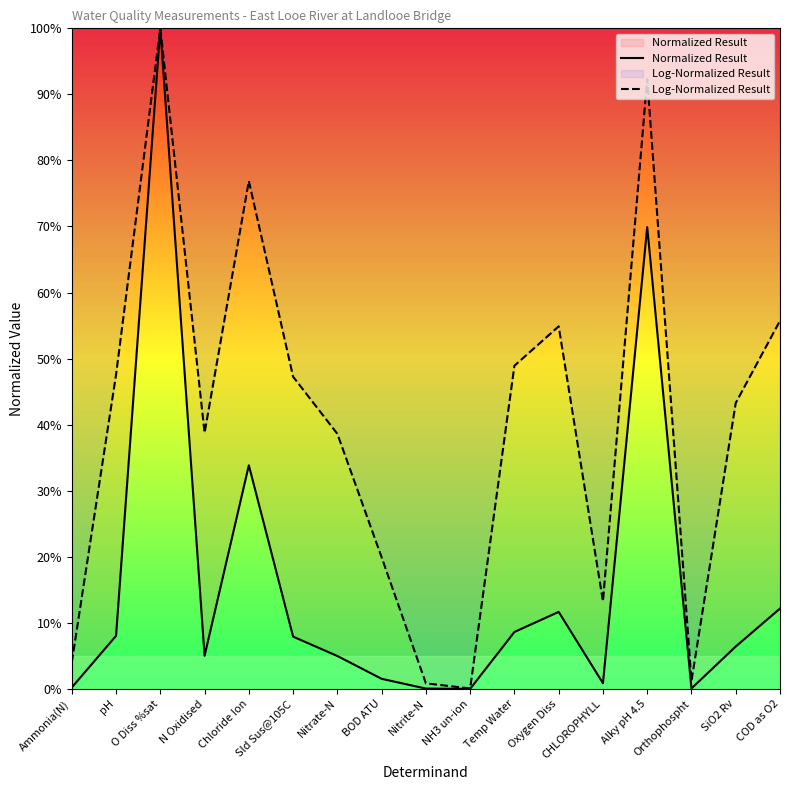

True or false: Normalized Result has more than 1 points higher than both neighbors.

True